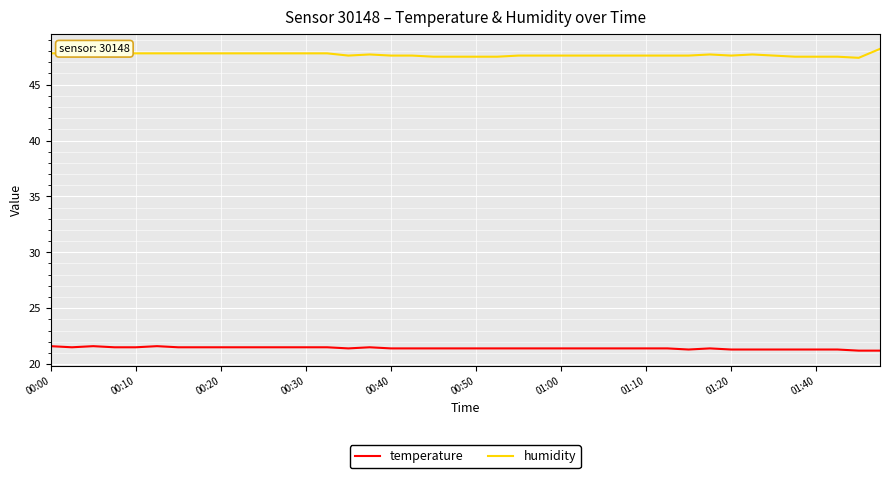

True or false: humidity and temperature cross at least once.

False